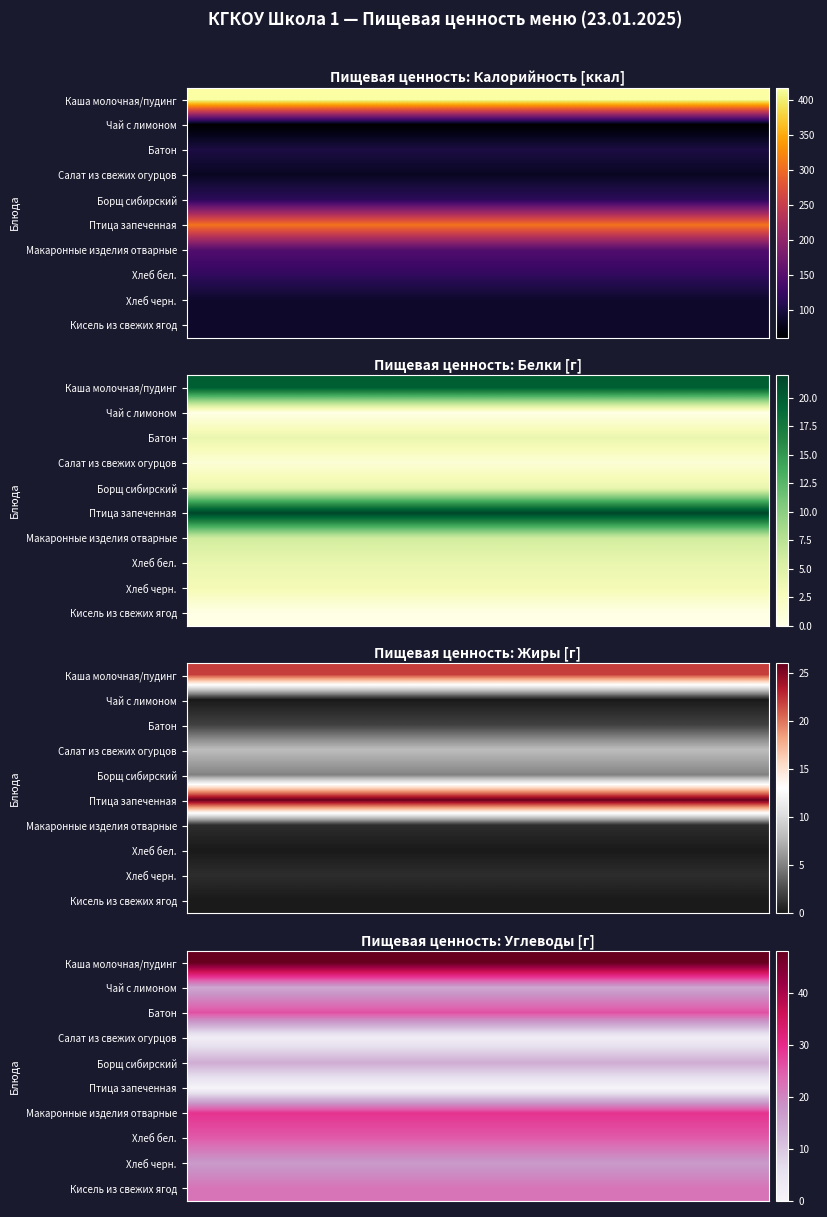

What is the total value across all series at 24?

198